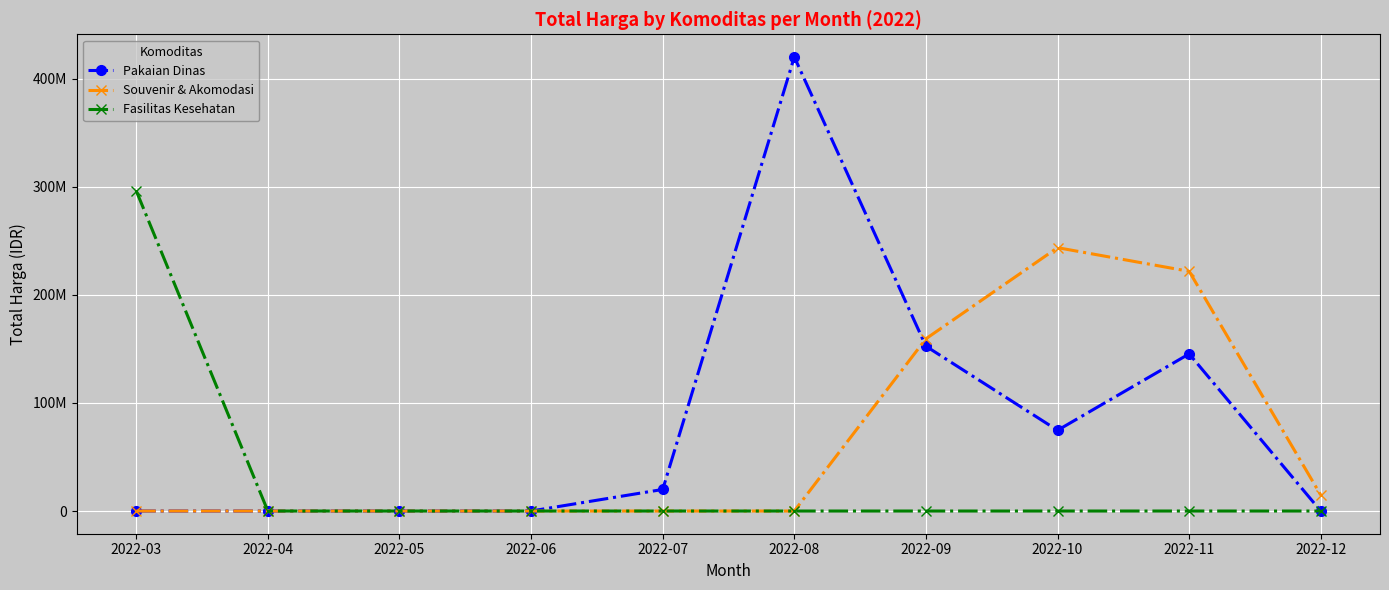

Between 2022-07 and 2022-11, which is larger?

2022-11